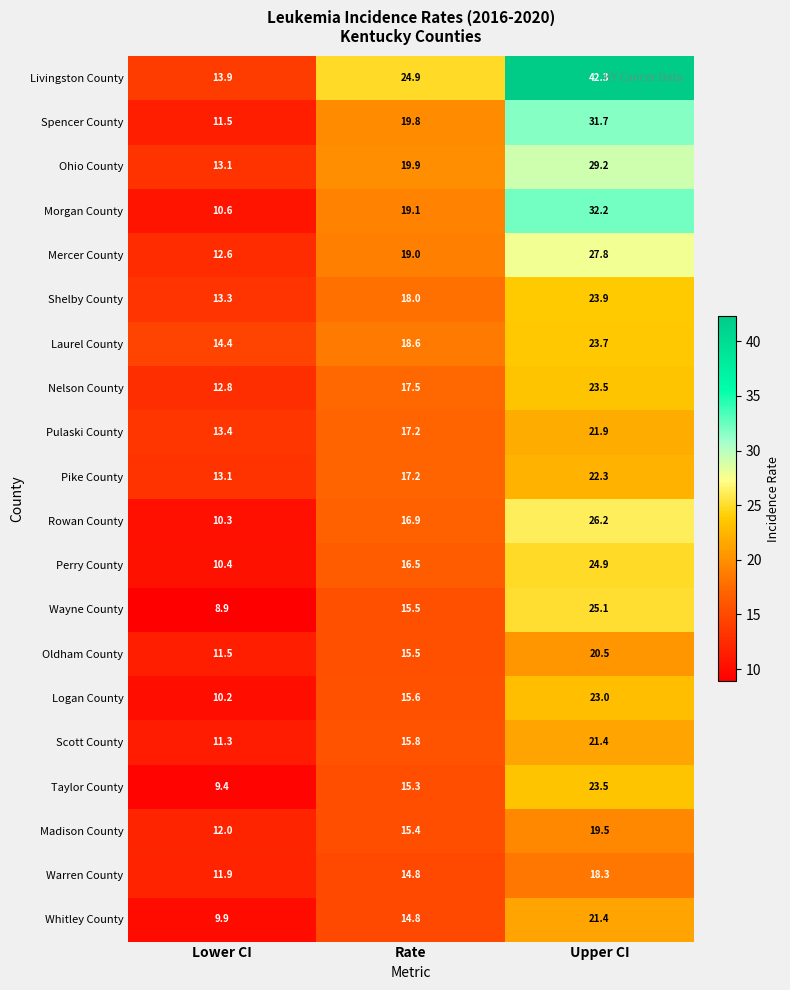

Where does the Taylor County series first go above 15?

Rate